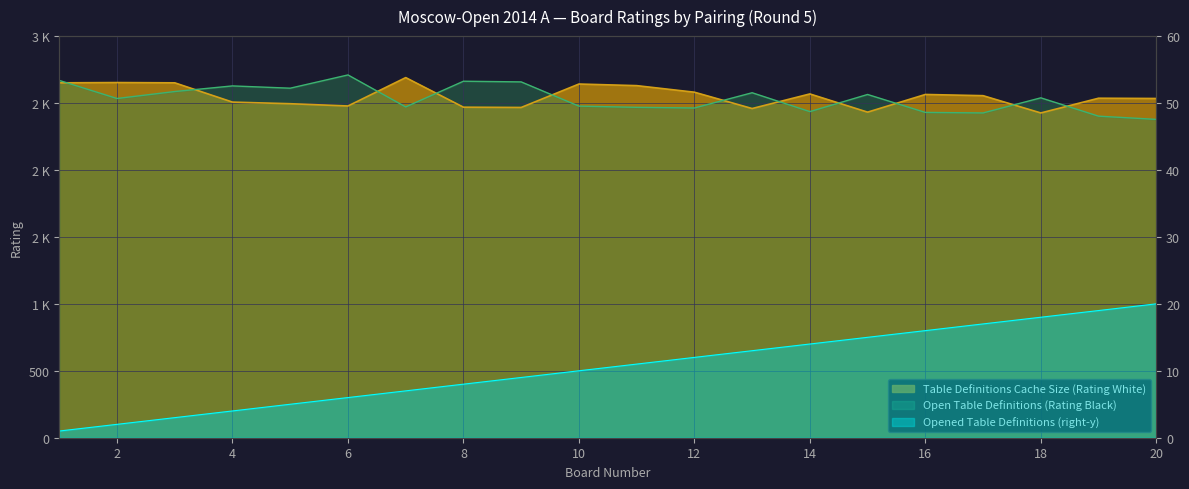

Between 4 and 16, which series saw the biggest shift?

Open Table Definitions (Rating Black)